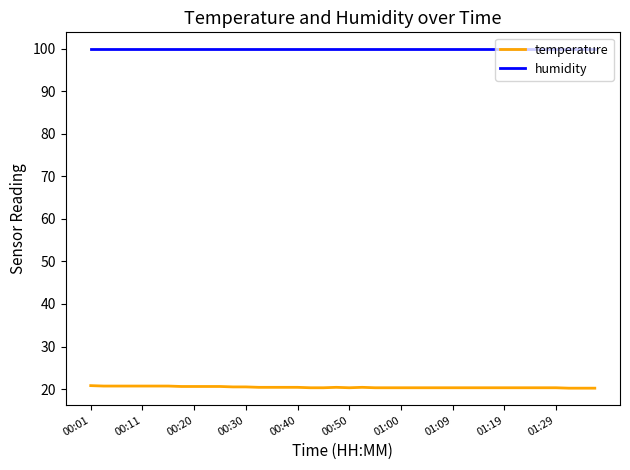

List the series in order of their peak value, lowest first.

temperature, humidity